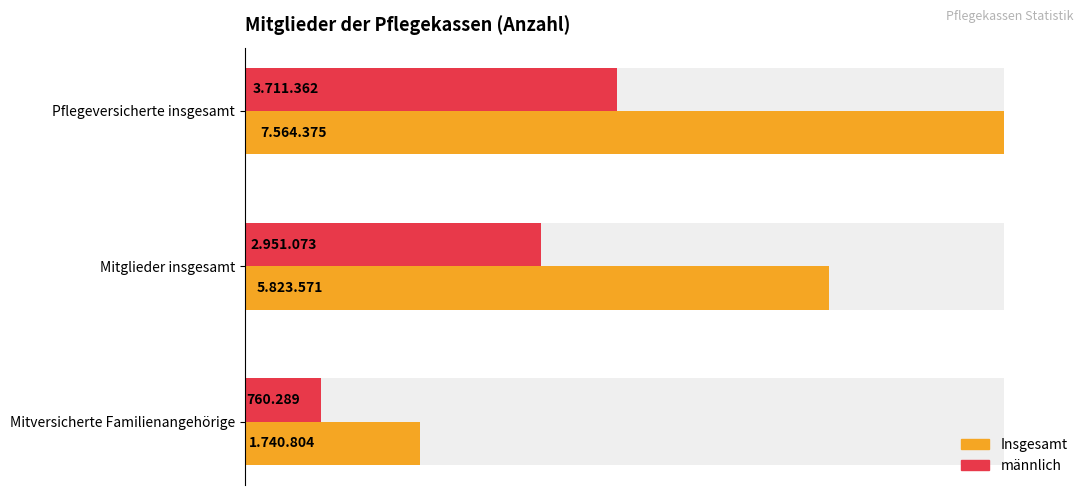

What is the value of the Insgesamt bar at the 3rd from the left?

1740804